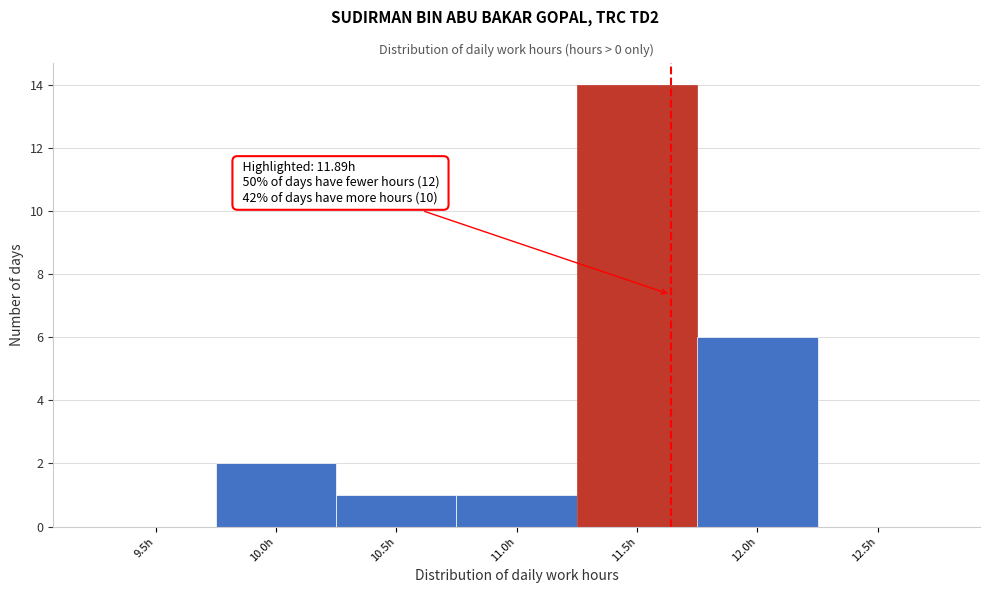

Reading left to right, what are all the values shown in this chart?

9.5h=0	10.0h=2	10.5h=1	11.0h=1	11.5h=14	12.0h=6	12.5h=0